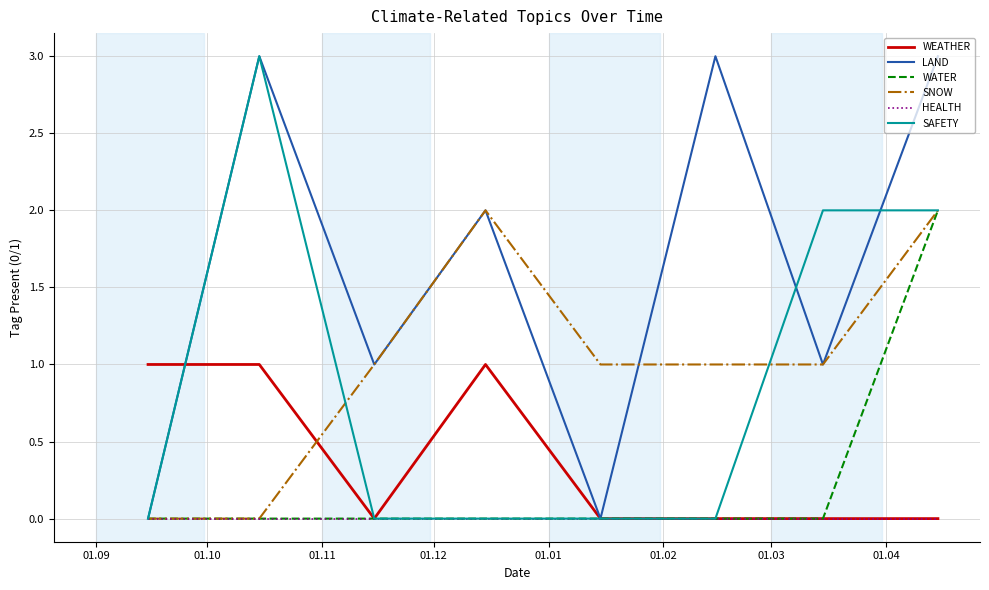

How many distinct data groups are displayed?

6